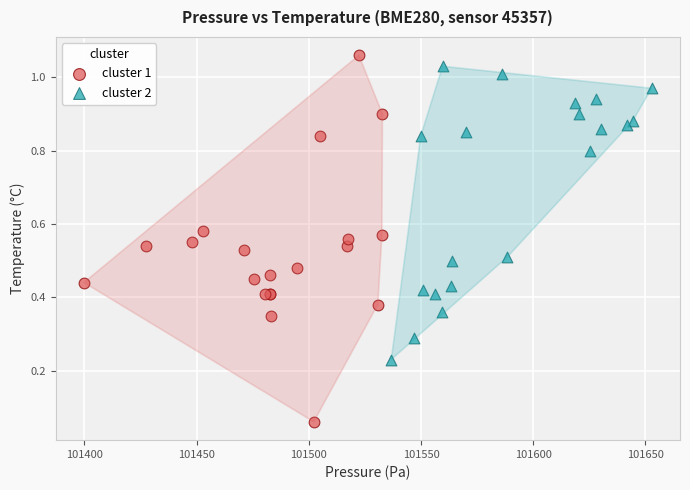

What are all the series names shown in the legend?

cluster 1, cluster 2